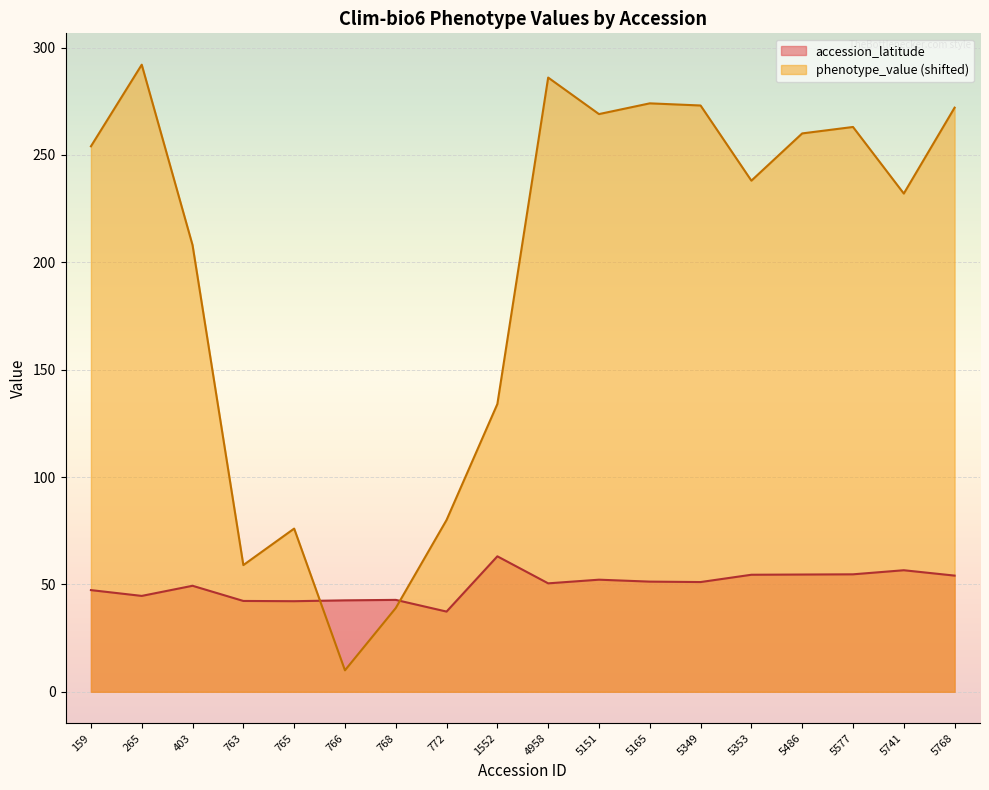

How many intersections are there between accession_latitude and phenotype_value?

2